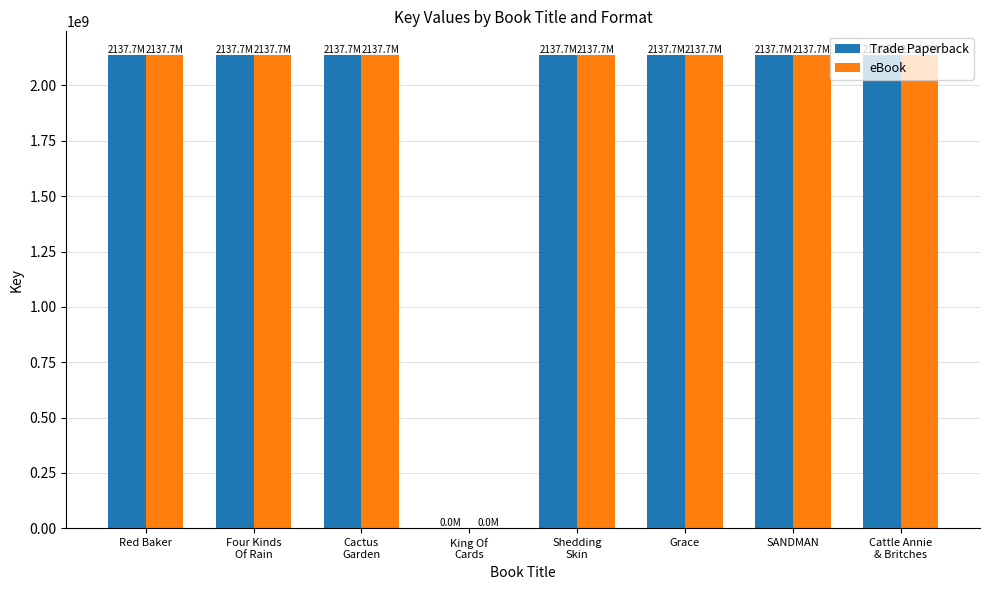

How many groups of bars are there?

8